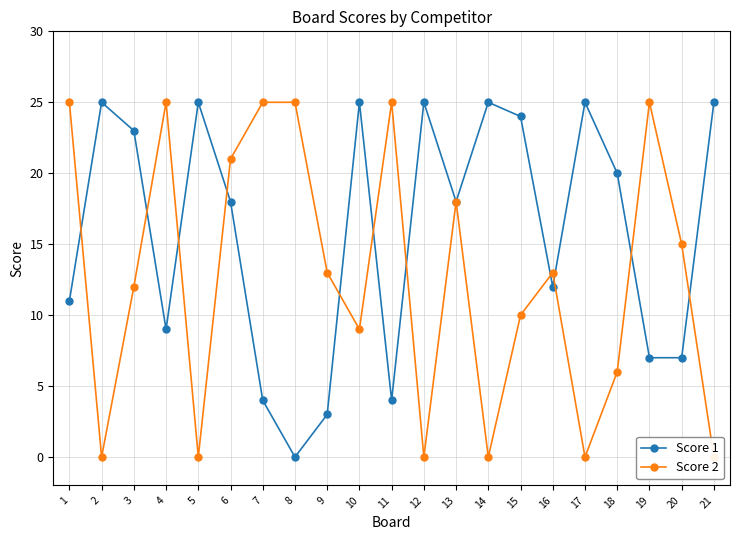

True or false: Score 2 has more than 0 interior local peaks.

True